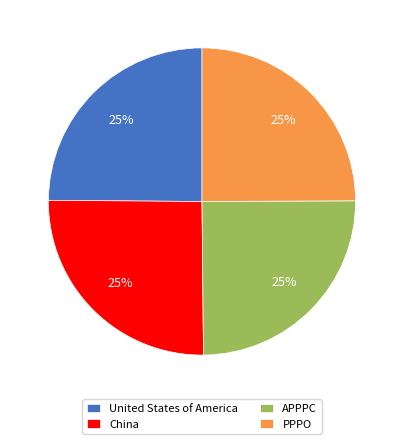

Approximately how many times larger is the value at PPPO compared to China?

1.0